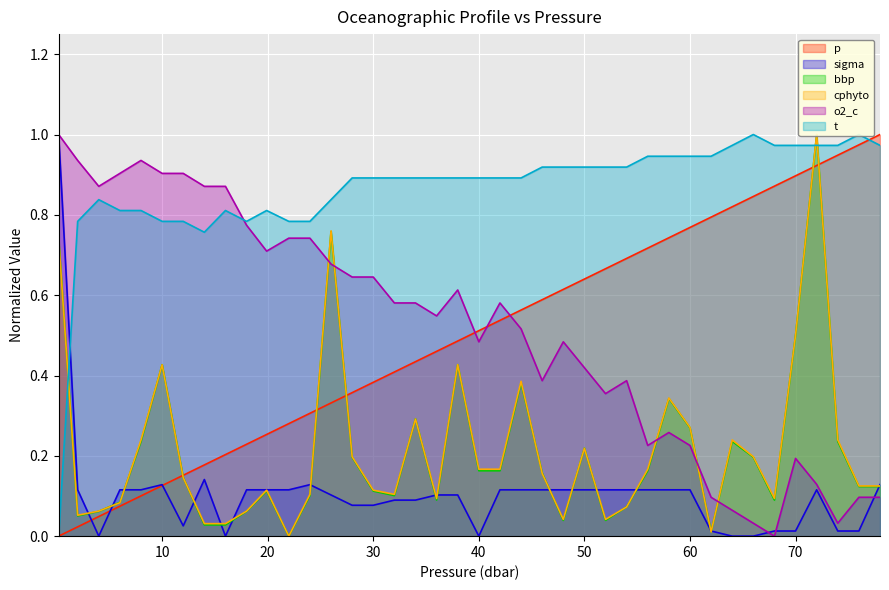

How many positive values does the t series have?

39